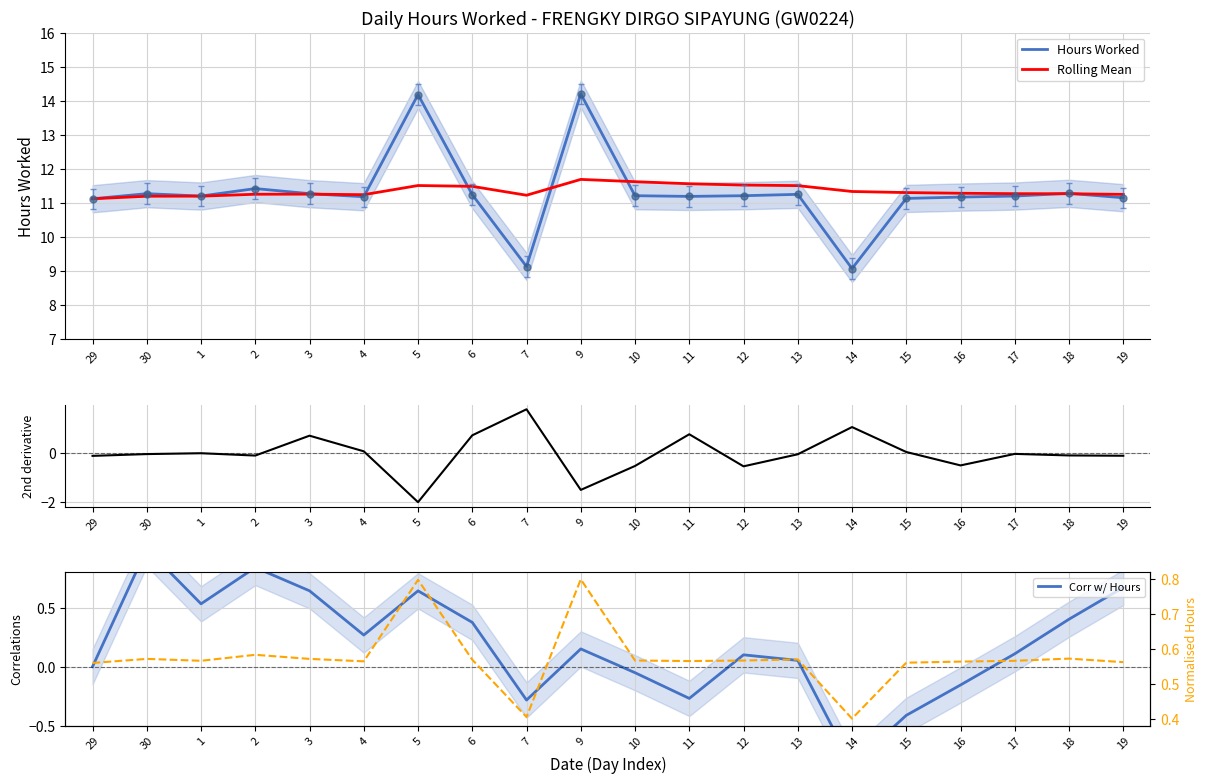

The Hours Worked series shows 7.3 at 17. True or false?

False